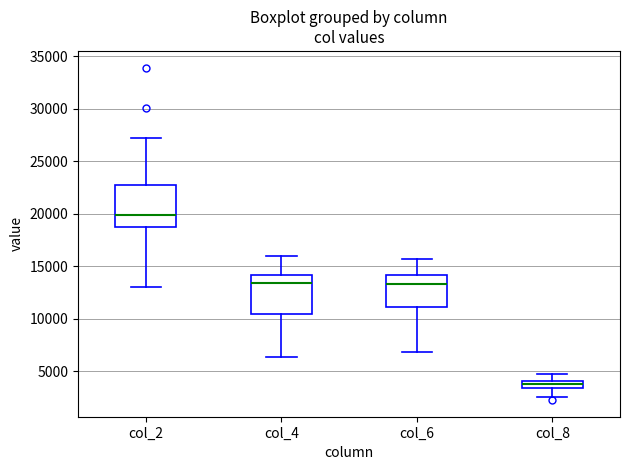

Which box has the lowest median line?

col_8